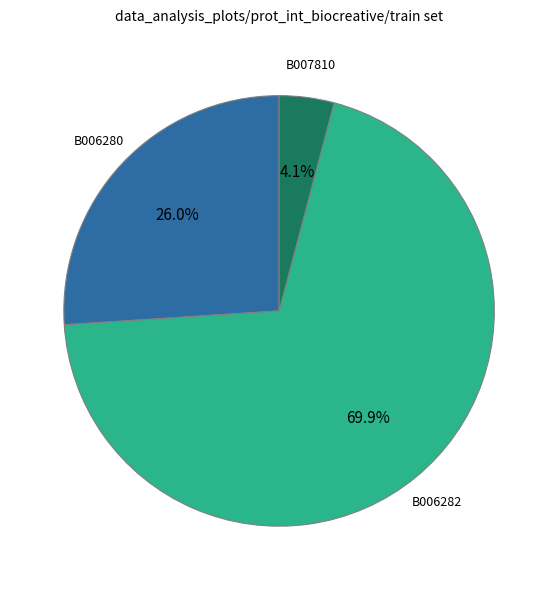

What percentage is the B007810 slice, to the nearest percent?

4%